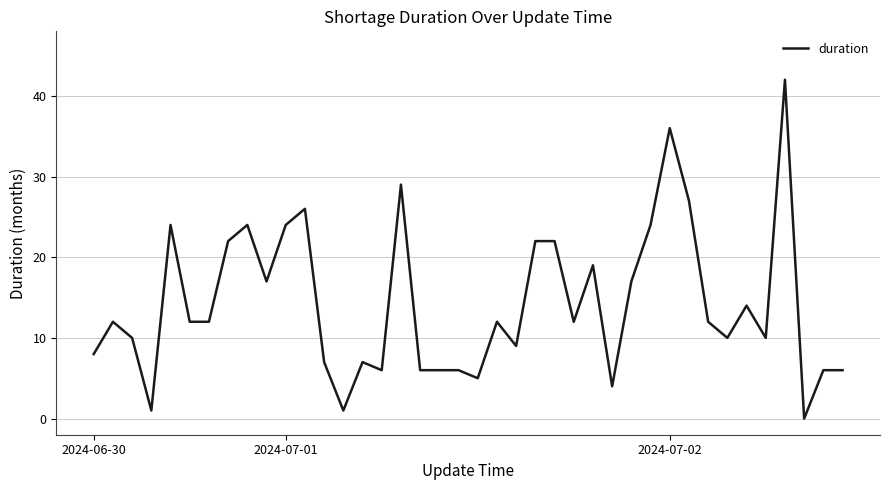

What is the difference between the maximum and minimum values?

42